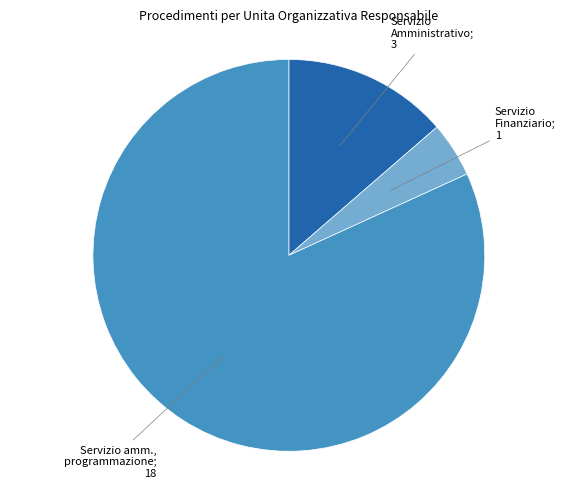

Is there a majority slice in this chart?

Yes